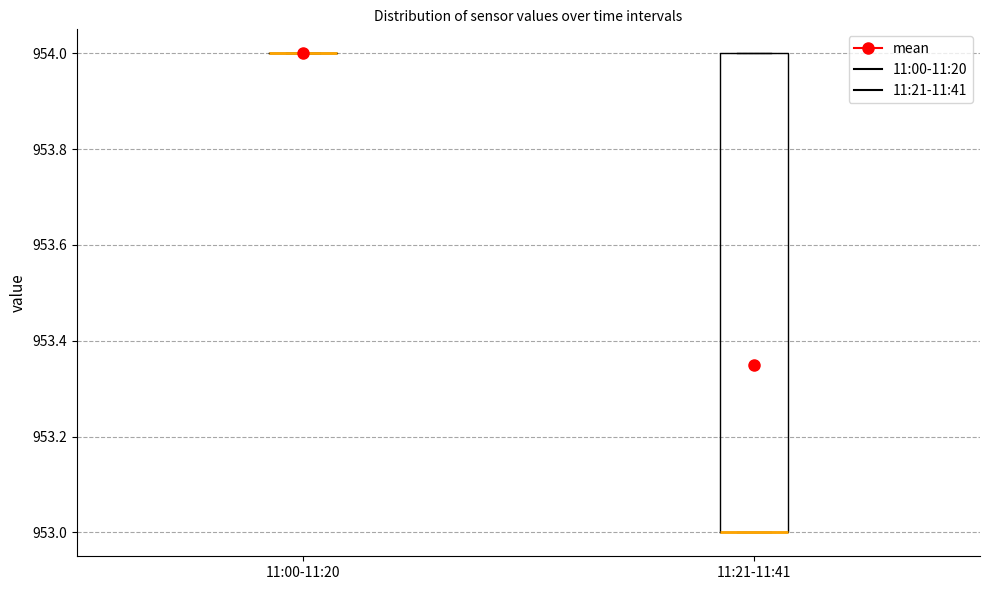

Reading left to right, read every box against the y-axis: the position of its median line, the range the box covers, and the ends of its whiskers. The values are not printed on the chart, so give them approximately, as read against the axis.

11:00-11:20: box collapsed to a line at 954, whiskers 954 to 954
11:21-11:41: median 953 (drawn on the box's lower edge), box 953 to 954, whiskers 953 to 954